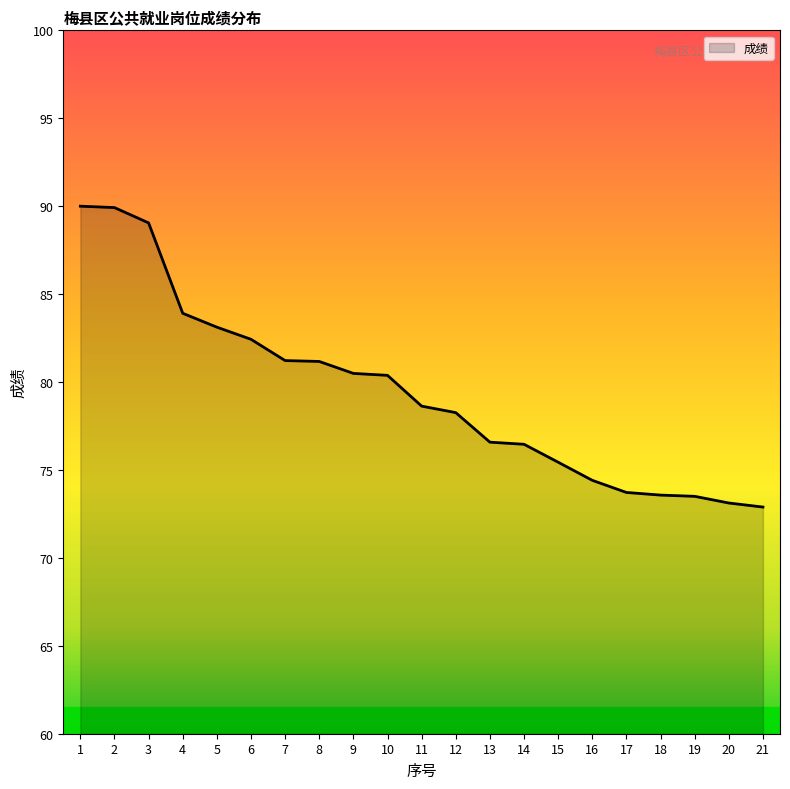

What is the difference between the maximum and minimum values?

17.1